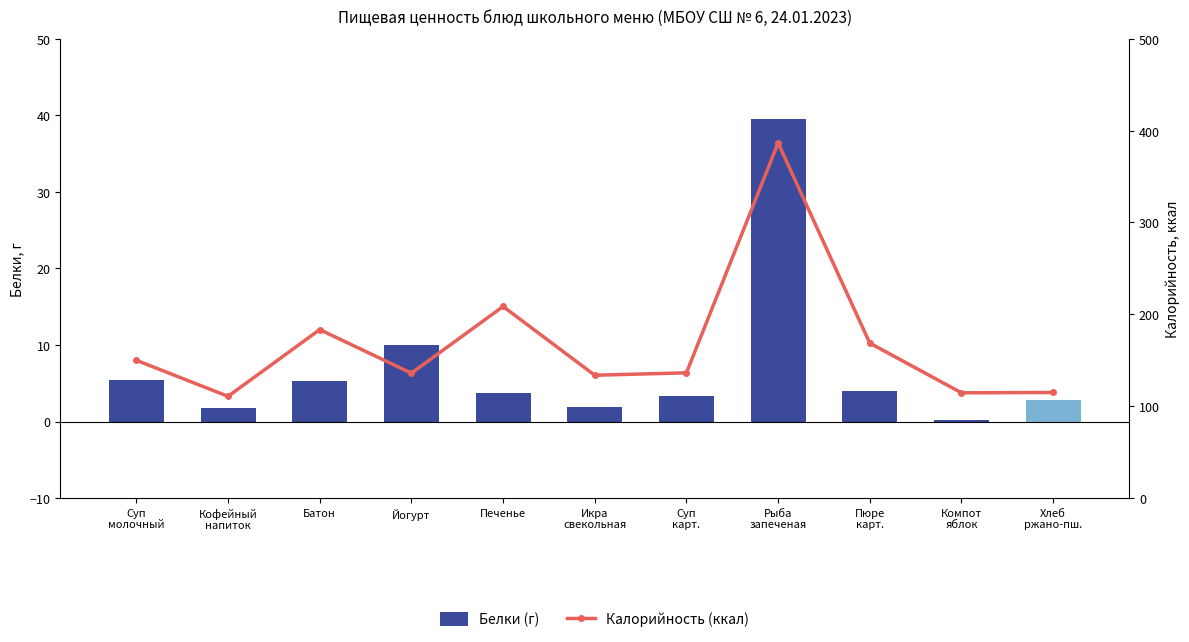

The Калорийность (ккал) series shows 168.7 at Пюре
карт.. True or false?

True